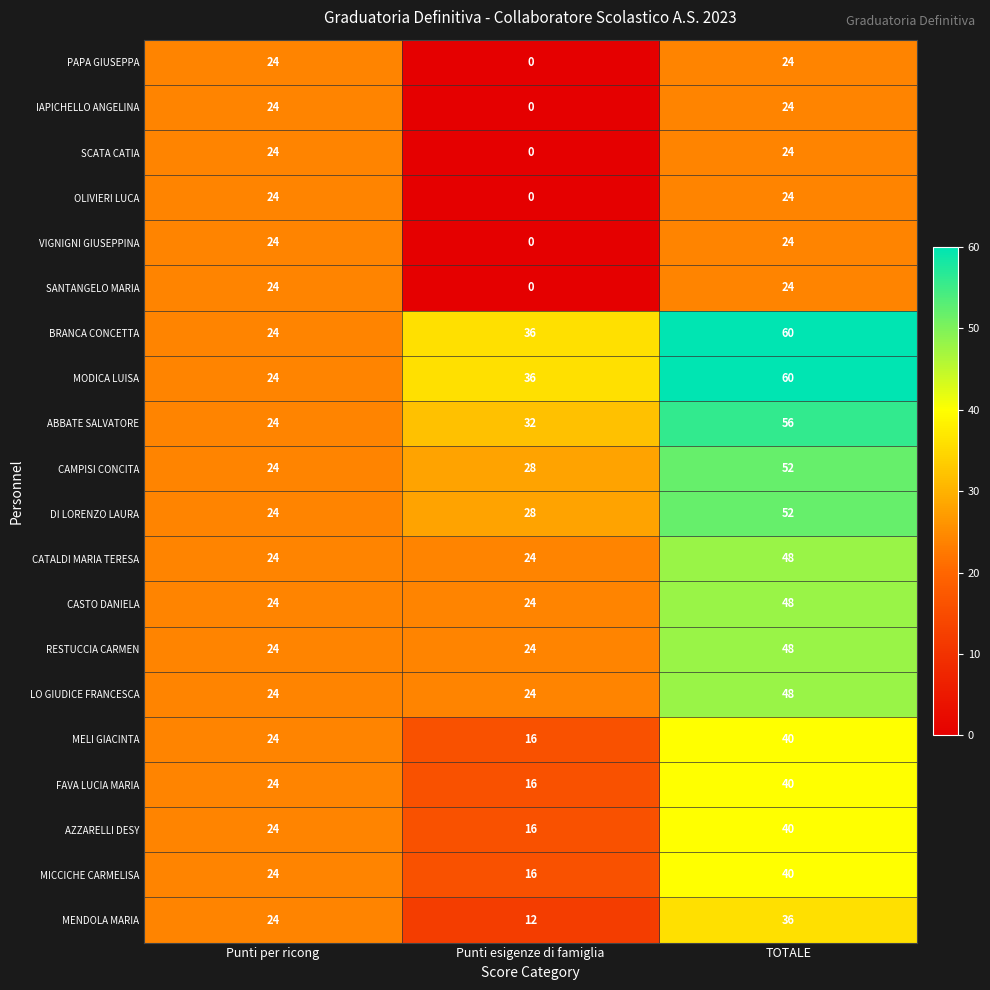

At which category is the sum across all series the highest?

TOTALE